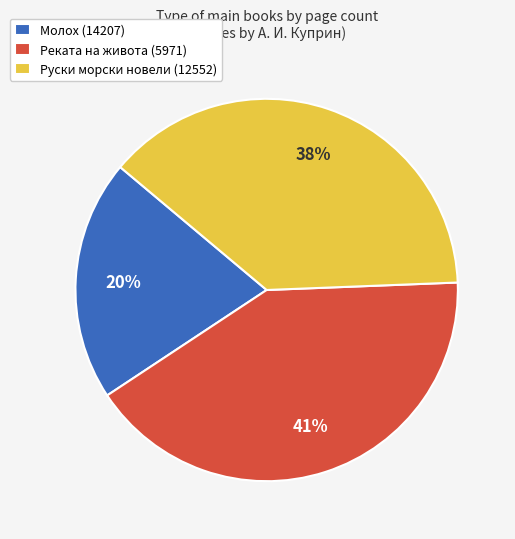

Is there any slice that represents more than half of the pie?

No